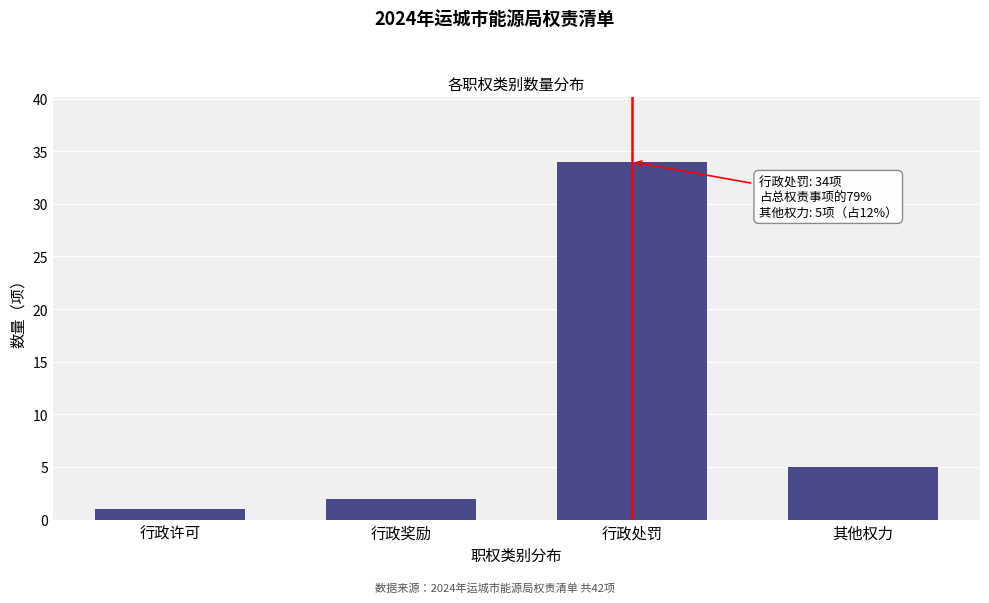

Reading right to left, what are all the values shown in this chart?

5	34	2	1